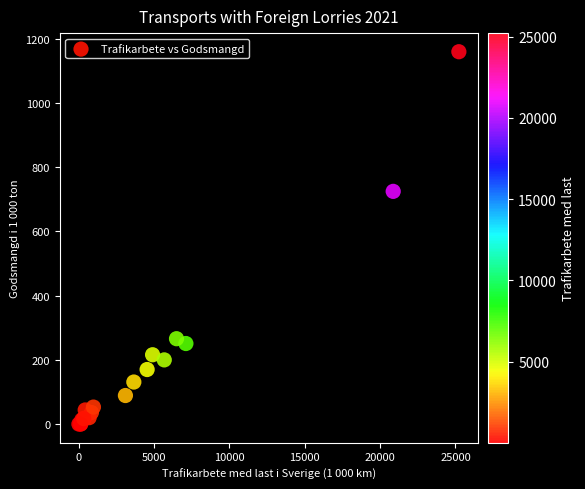

What Y value in the scatter plot is closest to 580?

725